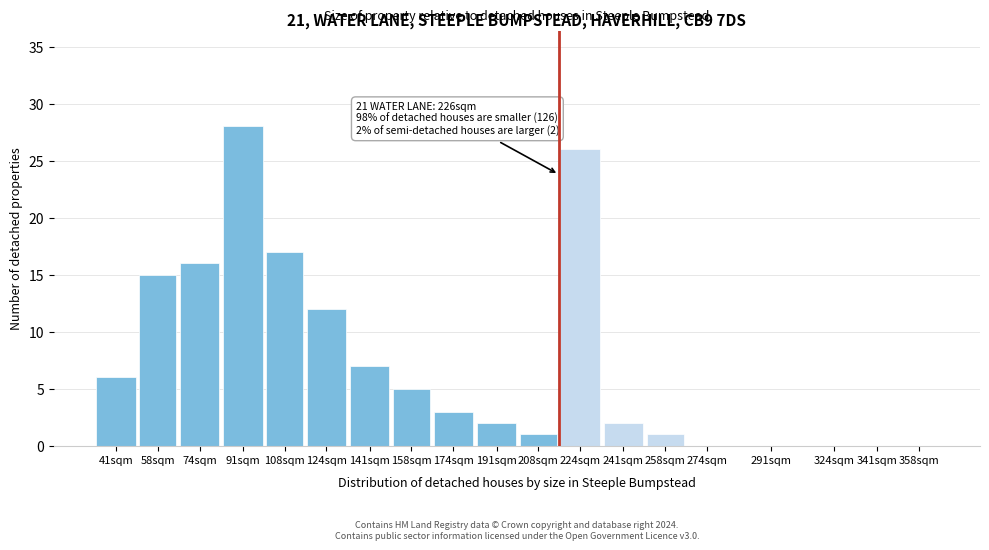

Reading right to left, what are all the values shown in this chart?

358sqm=0	341sqm=0	324sqm=0	291sqm=0	274sqm=0	258sqm=1	241sqm=2	224sqm=26	208sqm=1	191sqm=2	174sqm=3	158sqm=5	141sqm=7	124sqm=12	108sqm=17	91sqm=28	74sqm=16	58sqm=15	41sqm=6